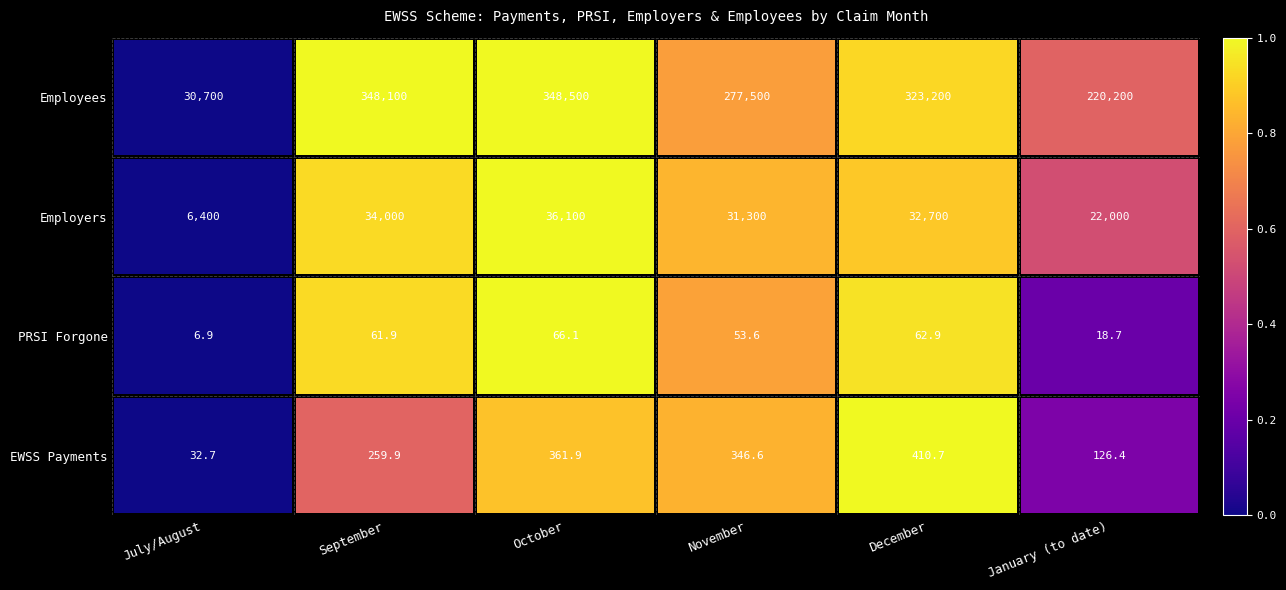

What is the difference between the PRSI Forgone values at January (to date) and October?

47.4